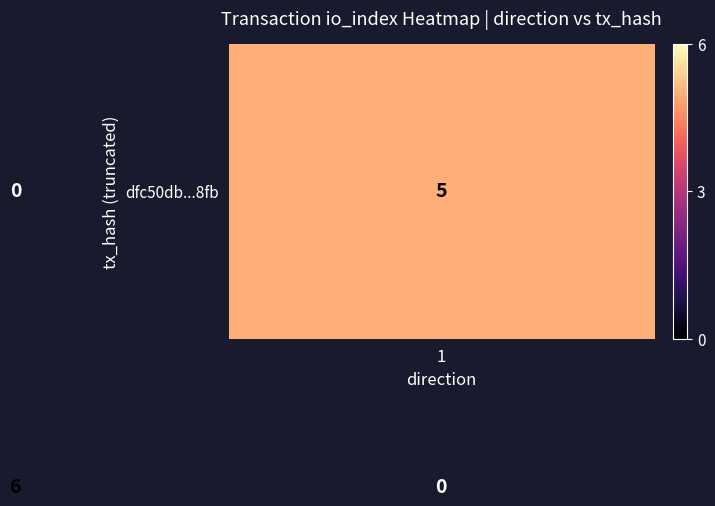

What is the greatest value displayed?

6